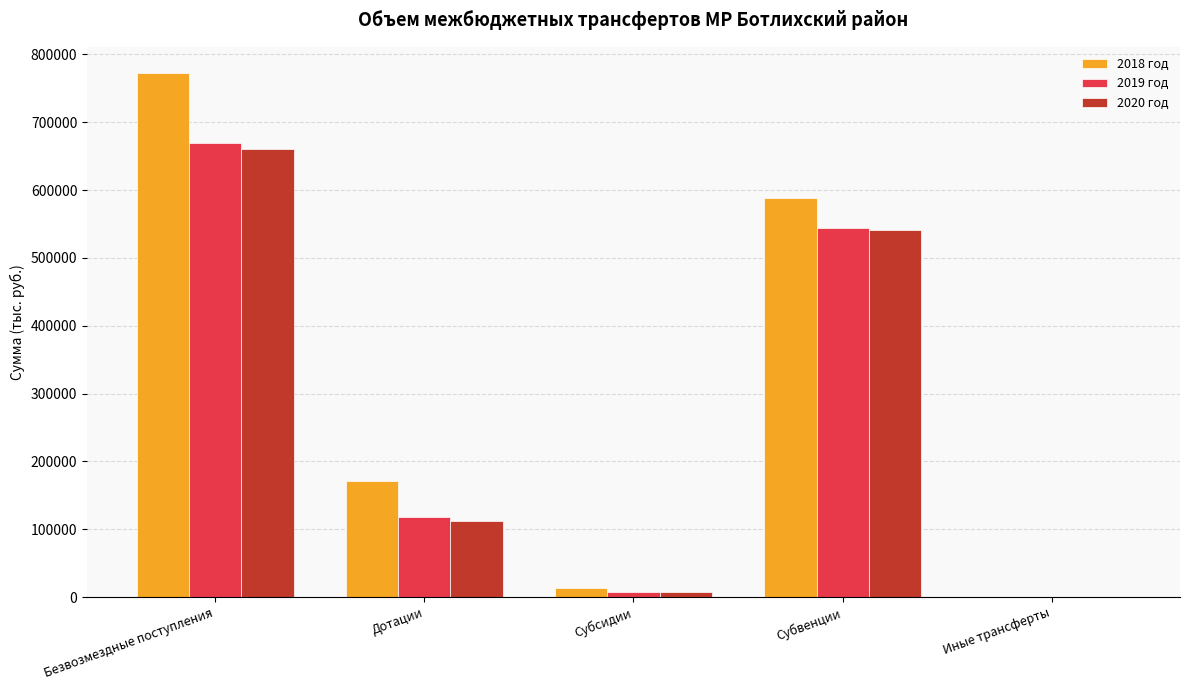

At which label does 2019 год reach its peak?

Безвозмездные поступления